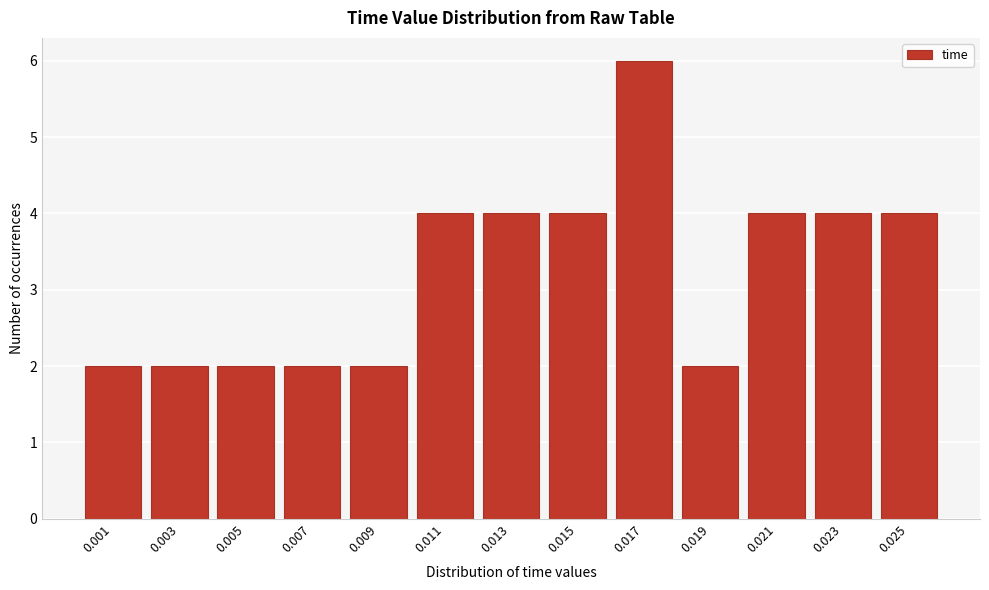

Reading left to right, what are all the values shown in this chart?

2	2	2	2	2	4	4	4	6	2	4	4	4